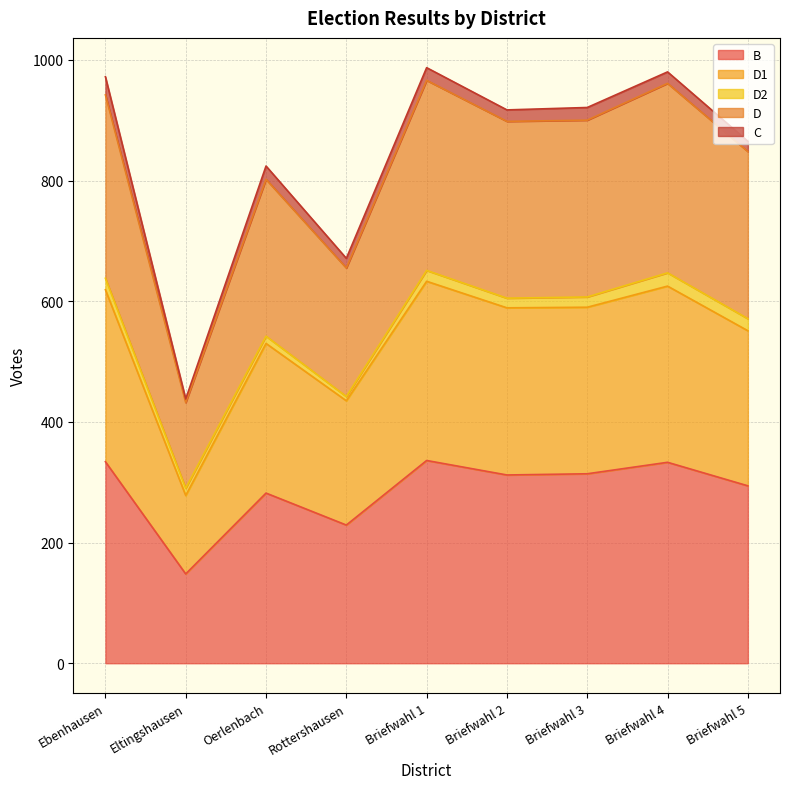

Between Briefwahl 2 and Briefwahl 4, which series saw the biggest shift?

D